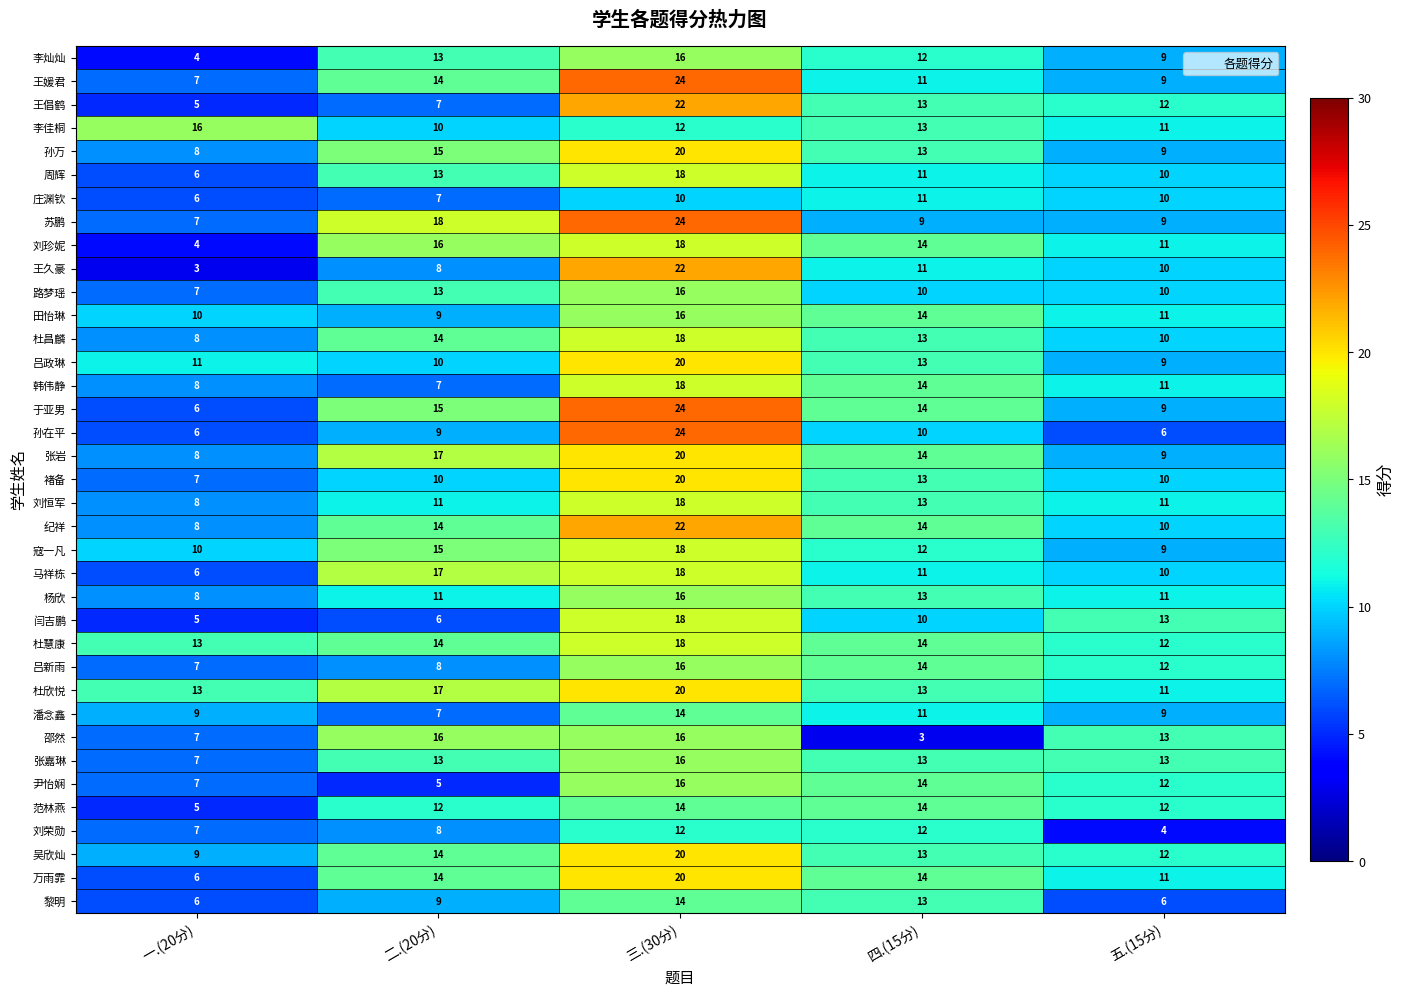

Count the number of categories in the chart.

5